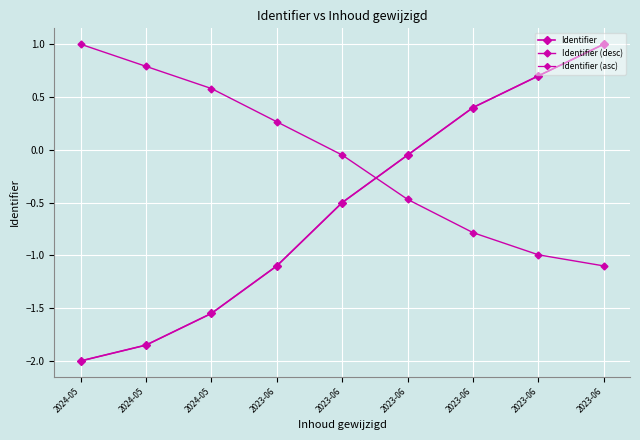

Does the chart have visible grid lines?

Yes